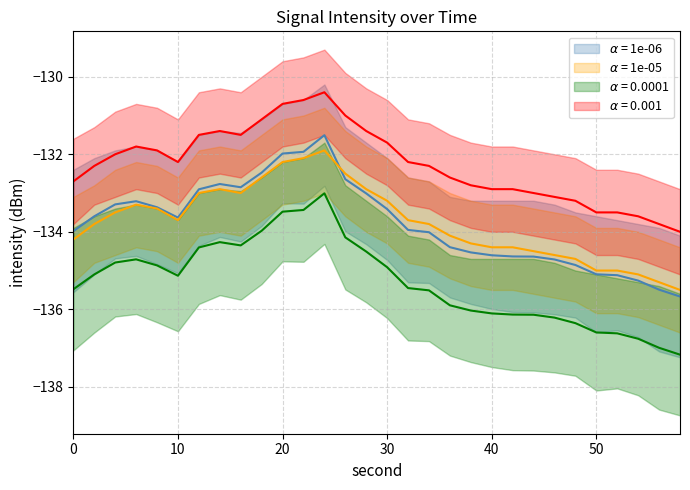

What is the spread (max minus min) of values at 12?

1.5